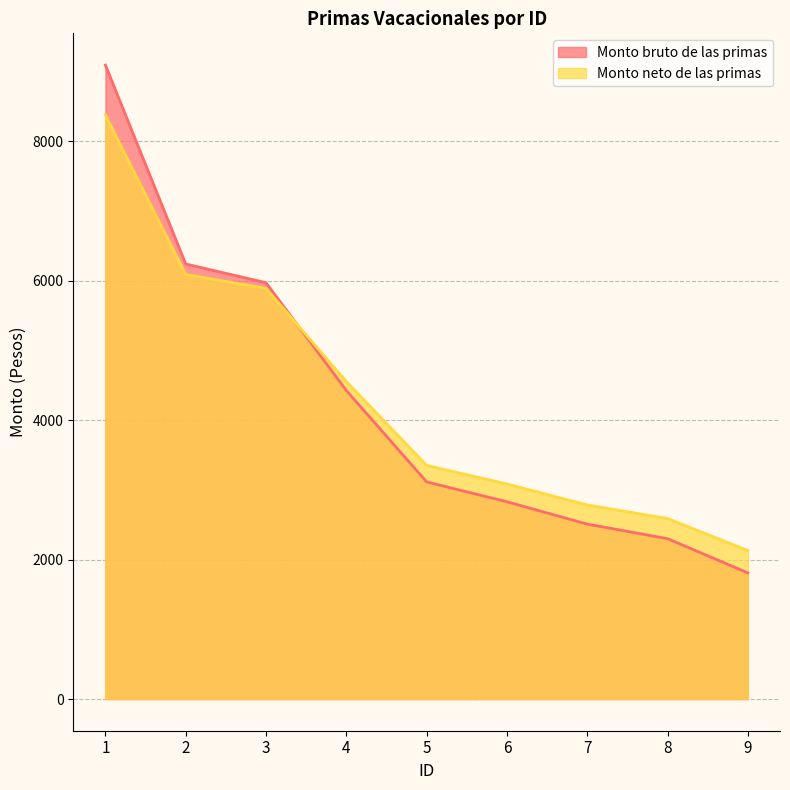

Does the chart display data point markers on the line(s)?

No